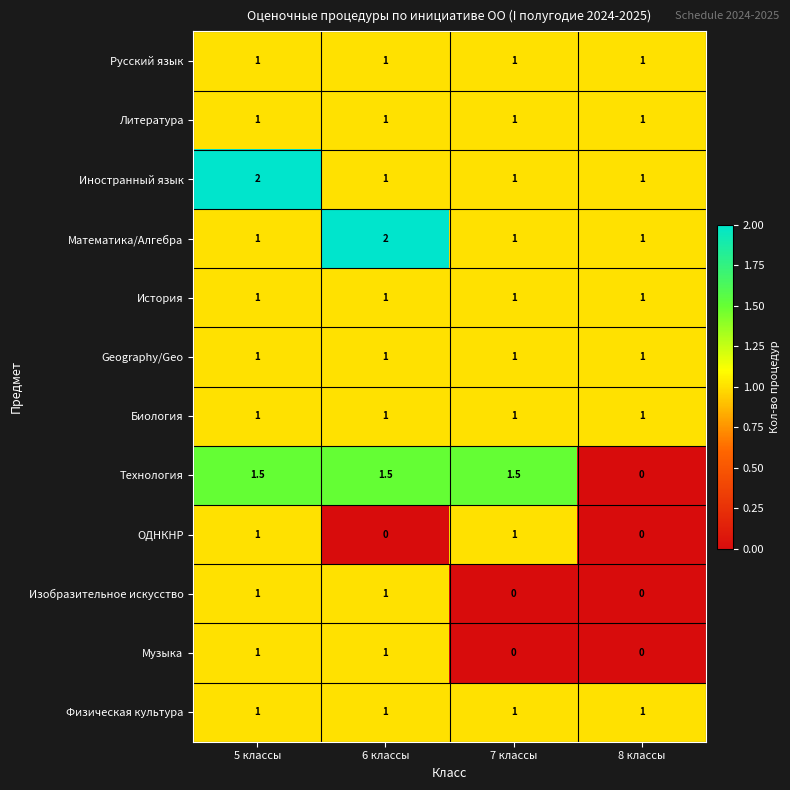

What is the total value across all series at 7 классы?

10.5